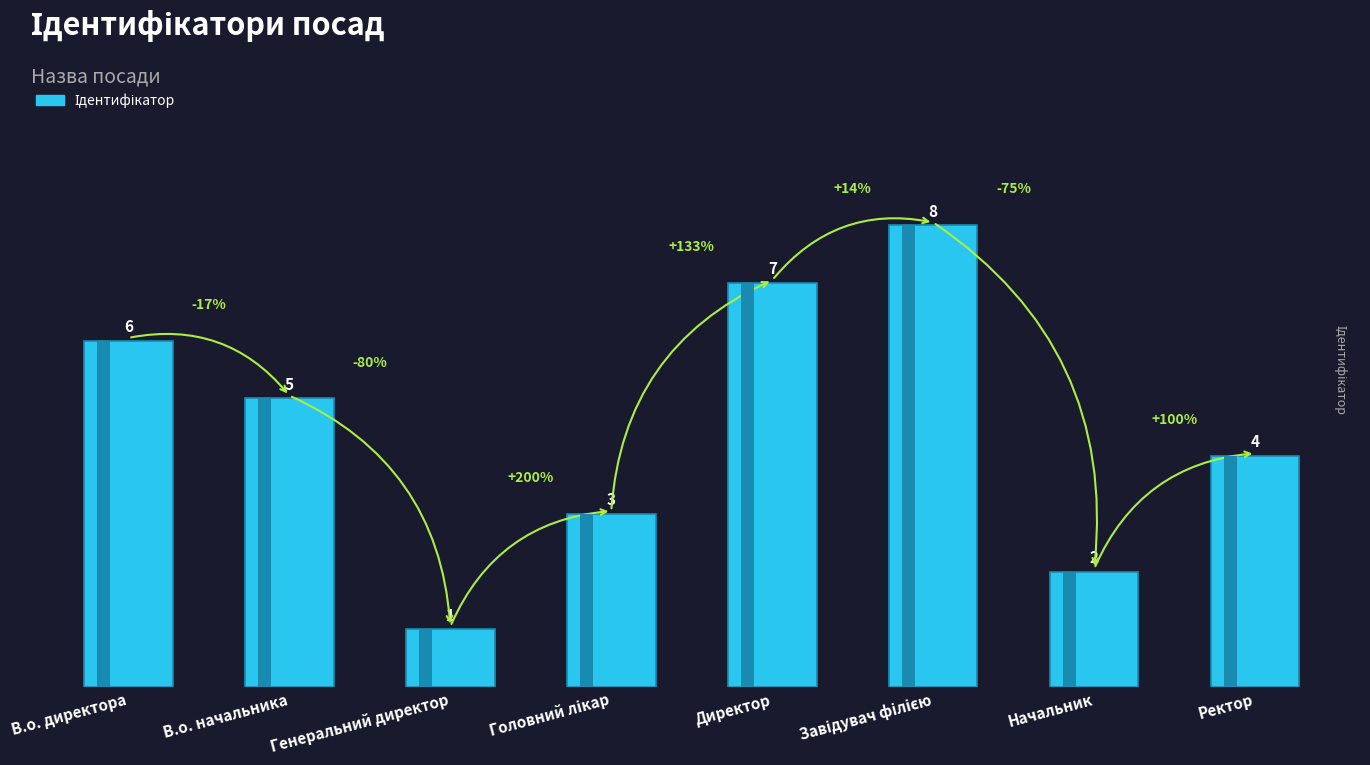

Is it true that the value at Директор is 7?

True